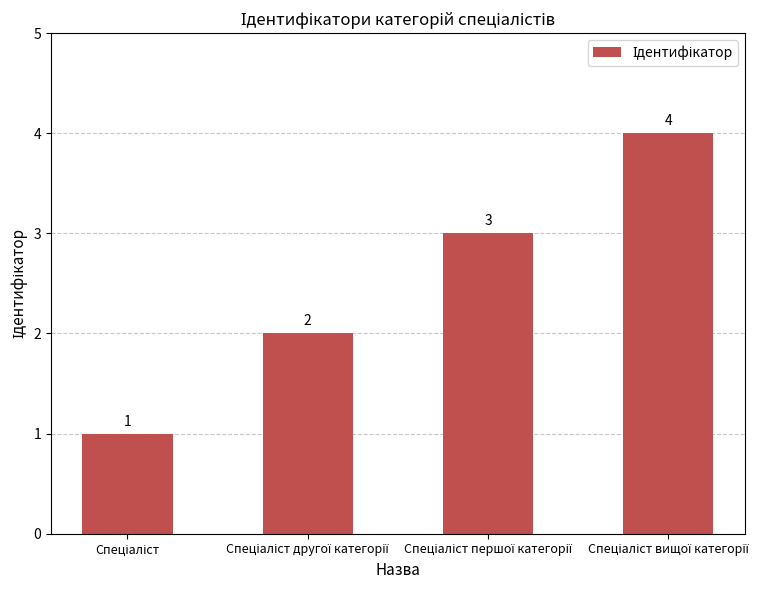

What is the sum of all values?

10